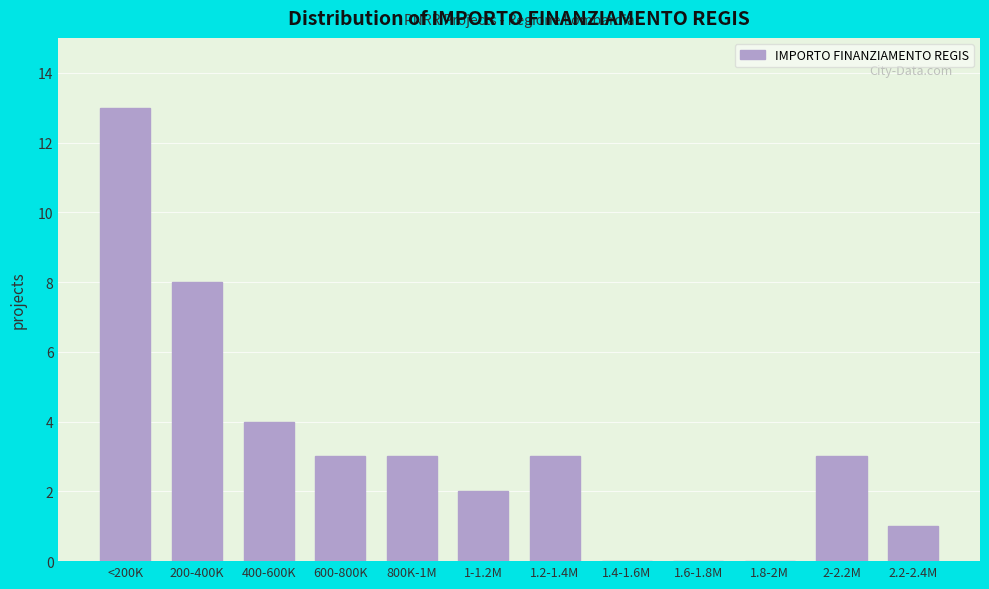

Reading left to right, extract all data points from this chart.

<200K=13	200-400K=8	400-600K=4	600-800K=3	800K-1M=3	1-1.2M=2	1.2-1.4M=3	1.4-1.6M=0	1.6-1.8M=0	1.8-2M=0	2-2.2M=3	2.2-2.4M=1